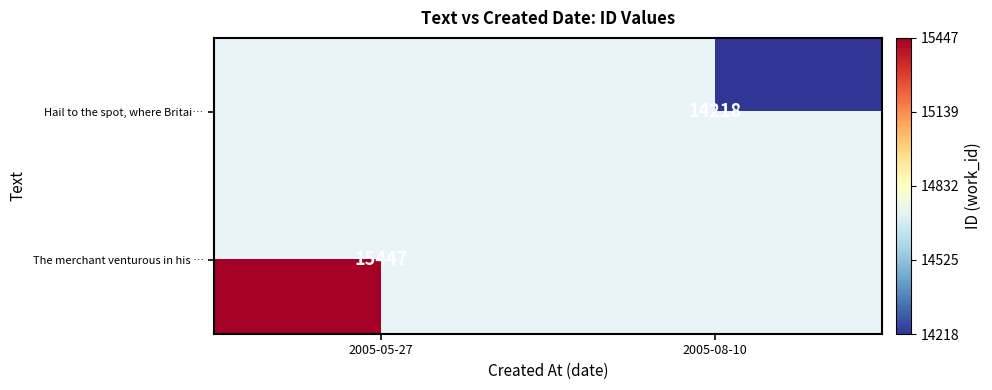

True or false: The merchant venturous in his … has a value of 23597 at 2005-05-27.

False